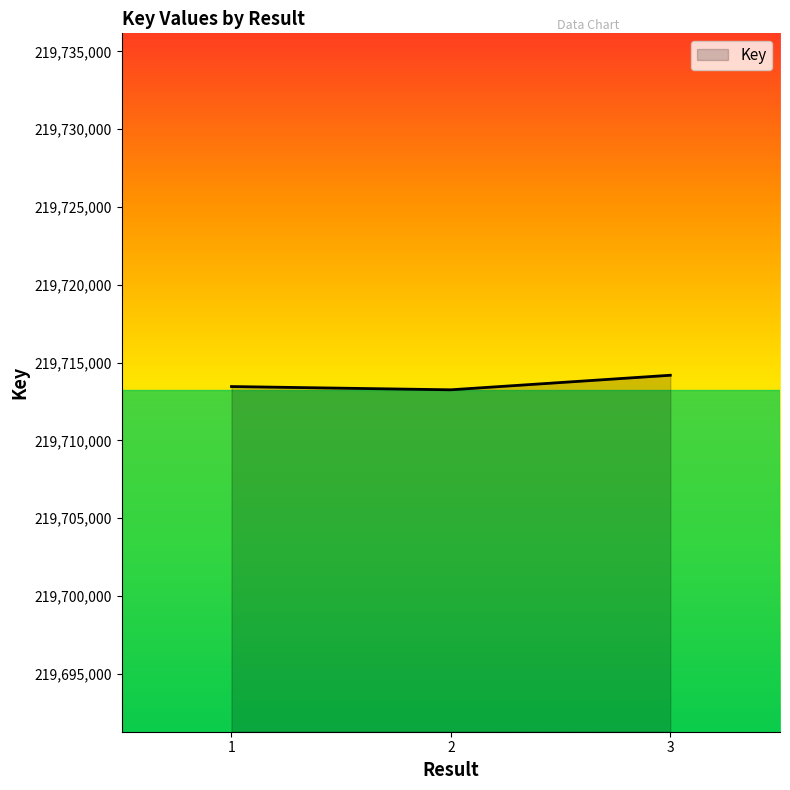

Count the number of categories in the chart.

3